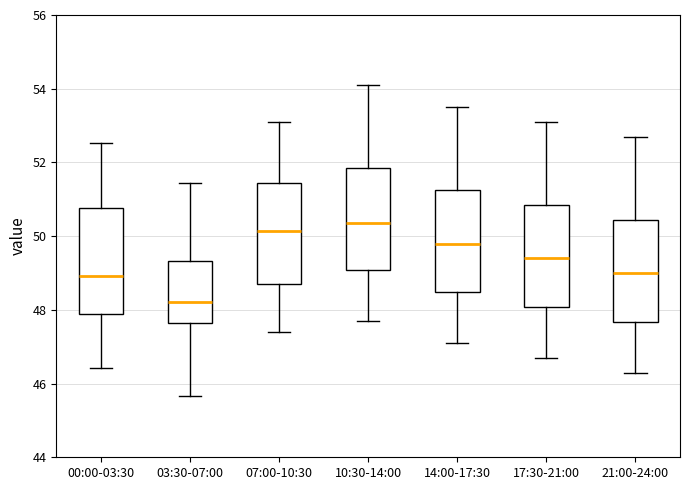

Reading left to right, read every box against the y-axis: the position of its median line, the range the box covers, and the ends of its whiskers. The values are not printed on the chart, so give them approximately, as read against the axis.

00:00-03:30: median 49.0, box 48.0 to 50.8, whiskers 46.4 to 52.6
03:30-07:00: median 48.2, box 47.6 to 49.4, whiskers 45.6 to 51.4
07:00-10:30: median 50.2, box 48.8 to 51.4, whiskers 47.4 to 53.2
10:30-14:00: median 50.4, box 49.0 to 51.8, whiskers 47.8 to 54.2
14:00-17:30: median 49.8, box 48.4 to 51.2, whiskers 47.2 to 53.6
17:30-21:00: median 49.4, box 48.0 to 50.8, whiskers 46.8 to 53.2
21:00-24:00: median 49.0, box 47.6 to 50.4, whiskers 46.4 to 52.8